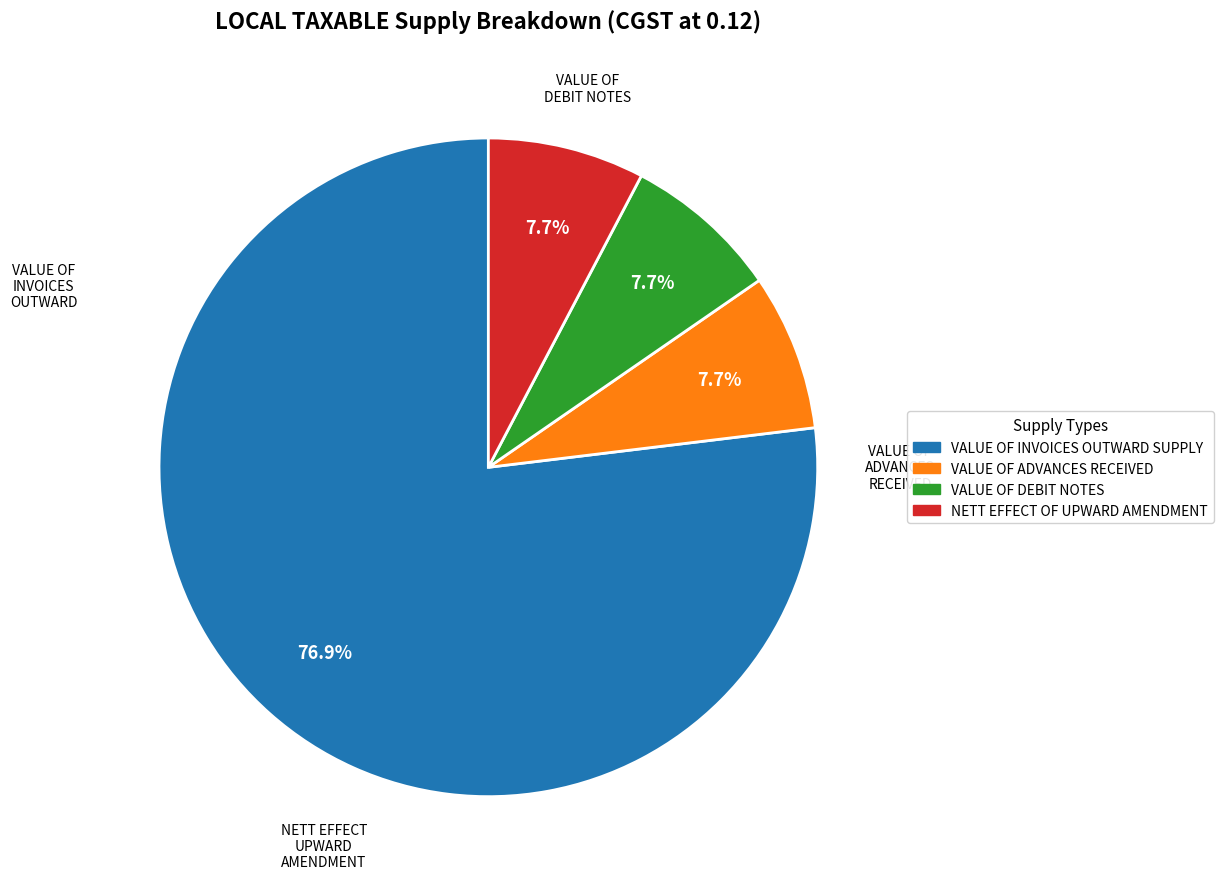

What is the largest slice in the pie chart?

VALUE OF INVOICES OUTWARD SUPPLY